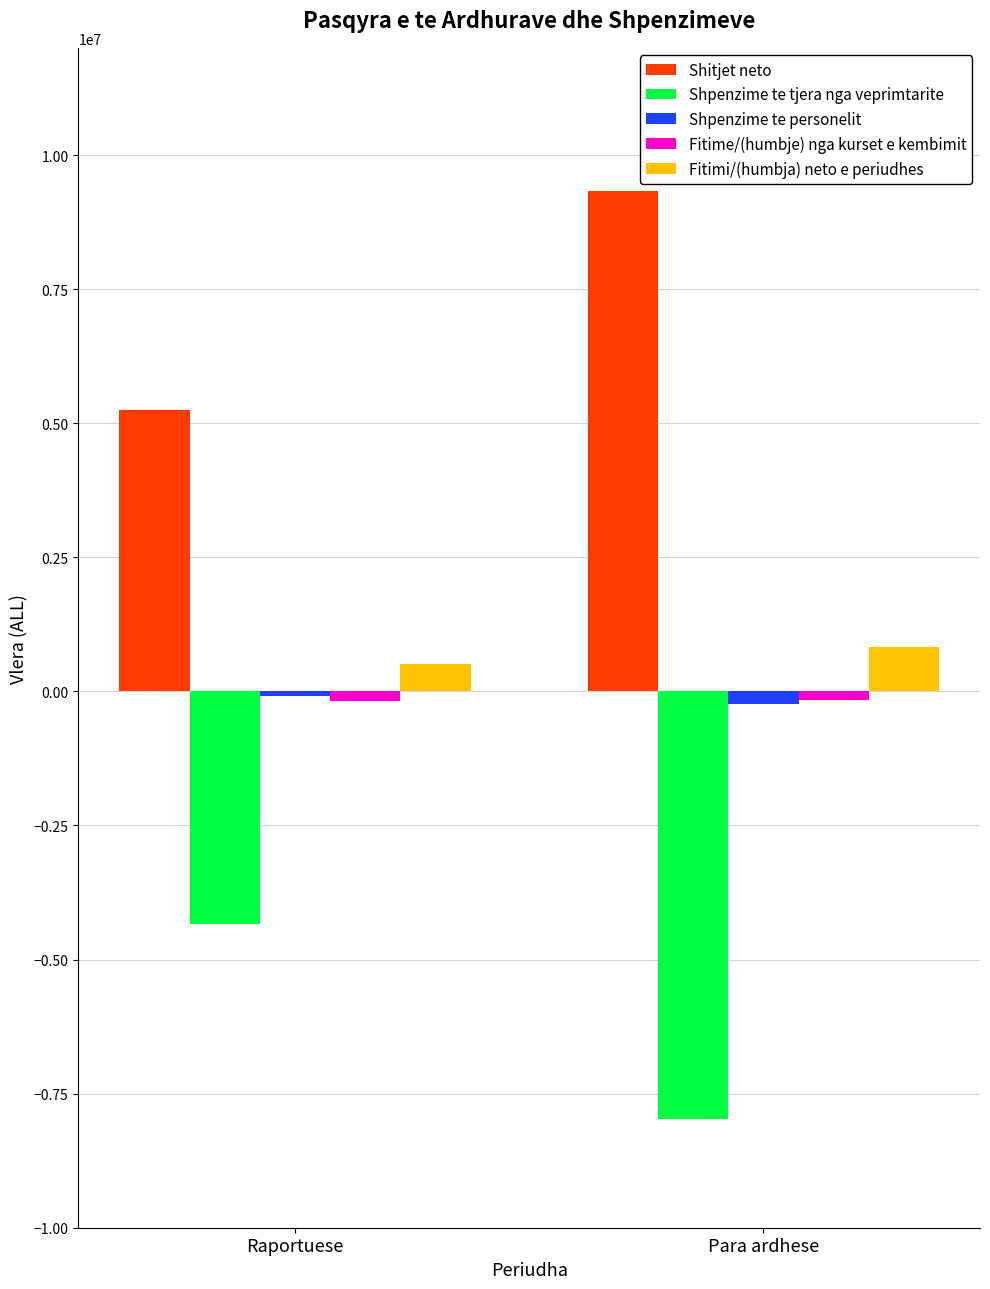

What is the average value of the Fitimi/(humbja) neto e periudhes series?

672385